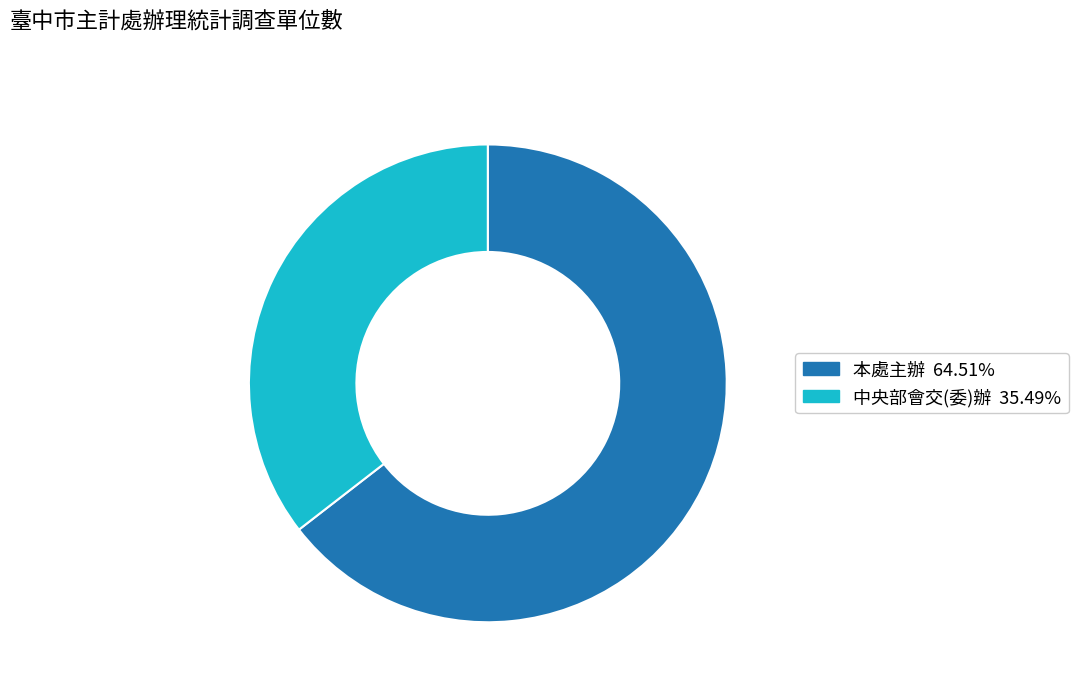

What is the largest slice in the pie chart?

本處主辦